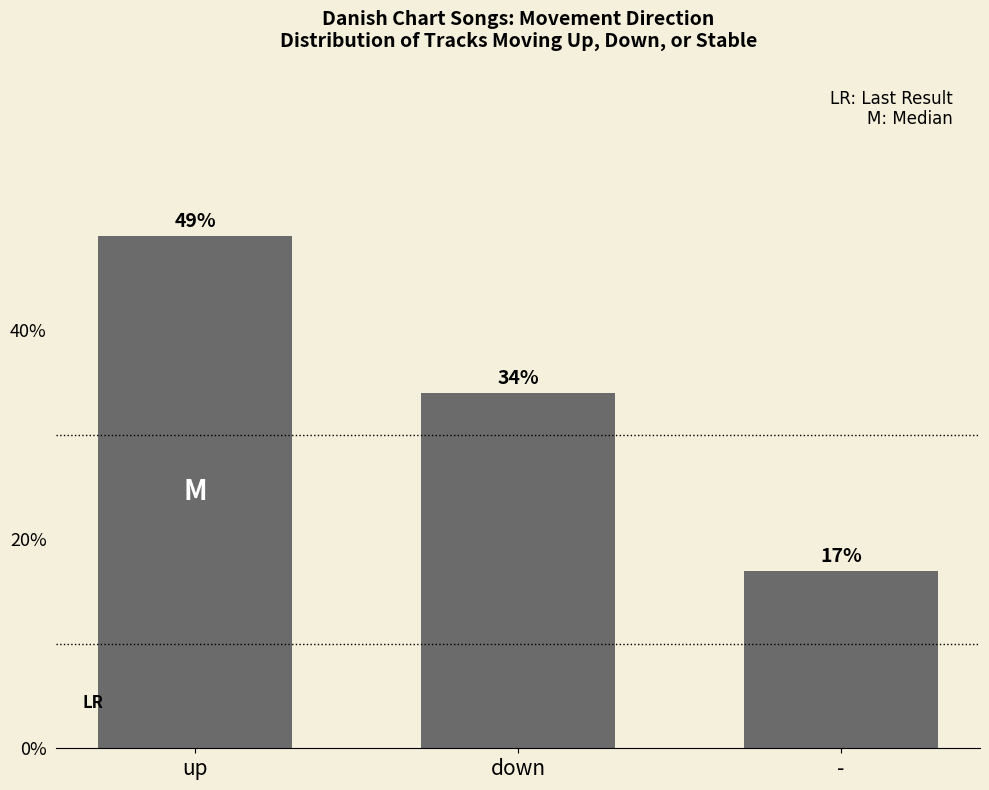

List the labels in order of value, smallest first.

-, down, up